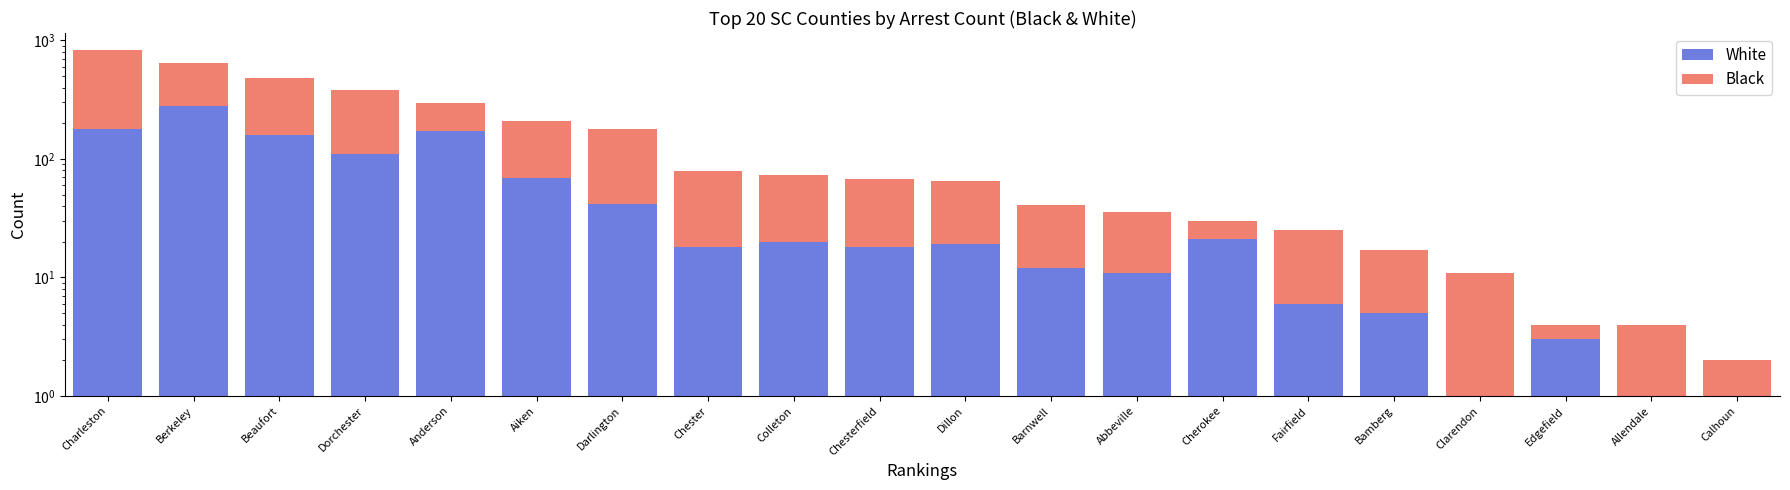

The White series shows 180 at Charleston. True or false?

True